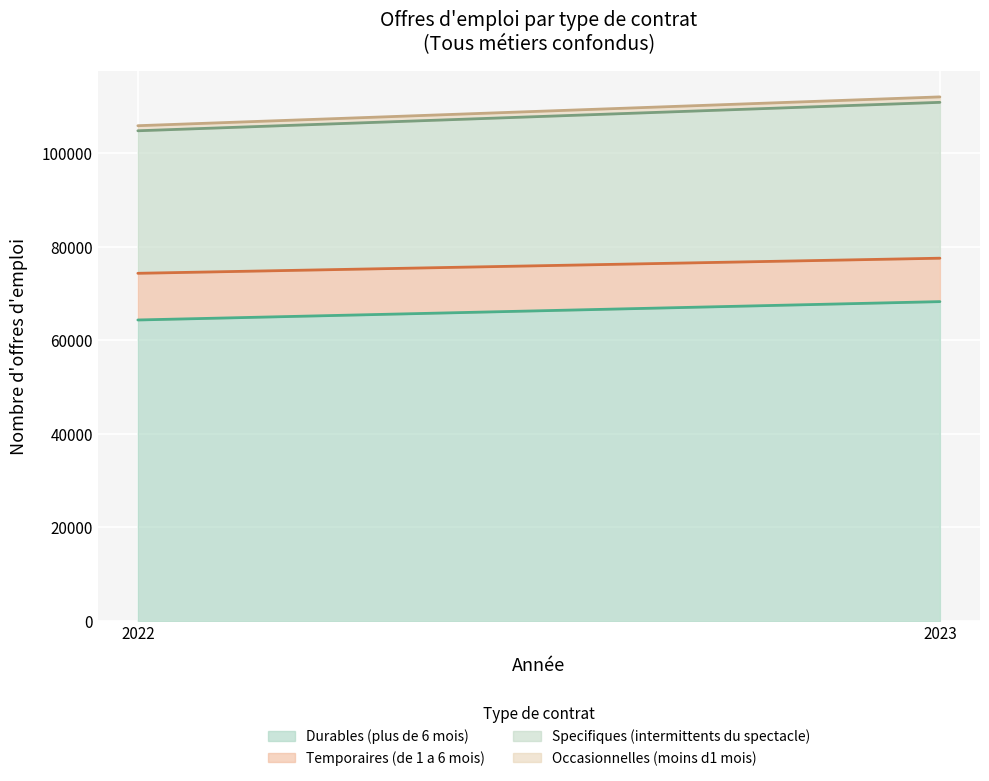

Which series changed the most between 2022 and 2023?

Durables (plus de 6 mois)